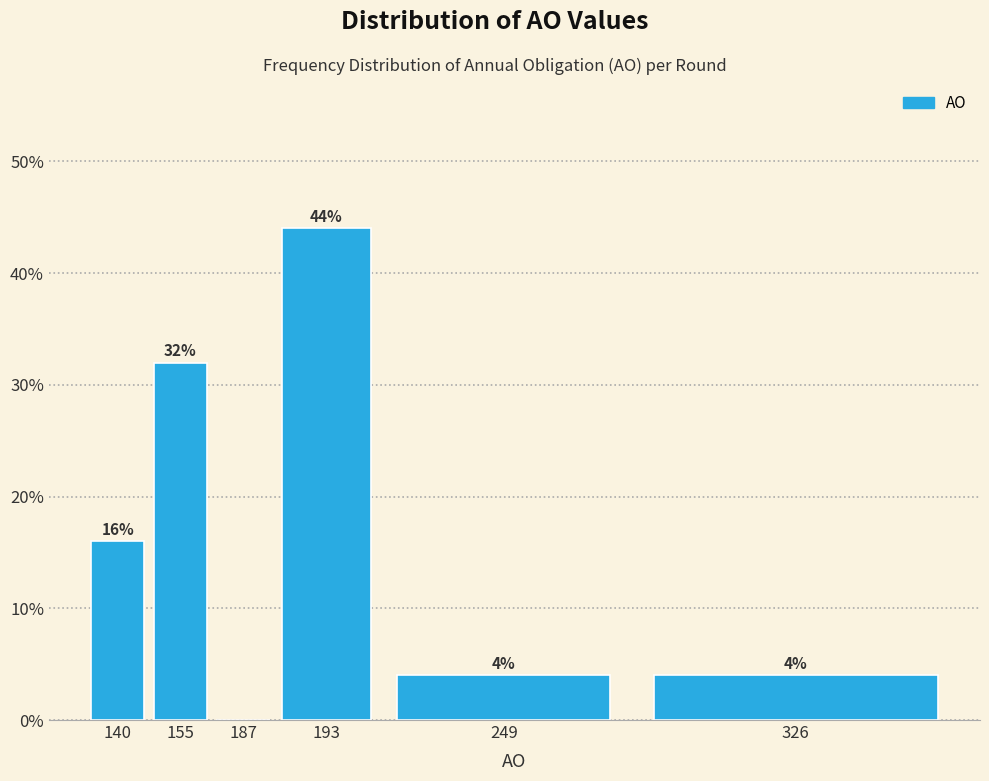

Reading right to left, what are all the values shown in this chart?

326=4	249=4	193=44	187=0	155=32	140=16